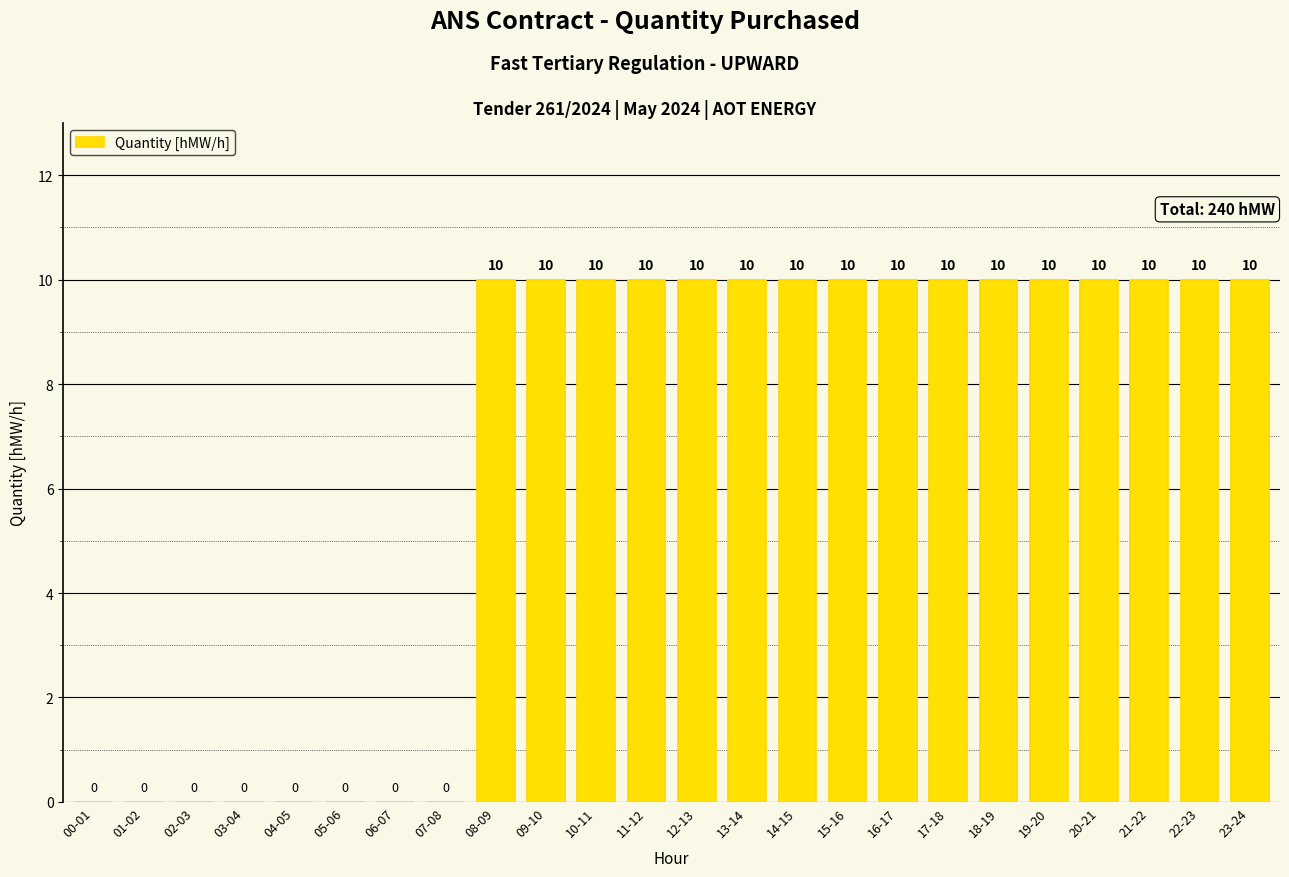

What is the change in value from 05-06 to 14-15?

+10